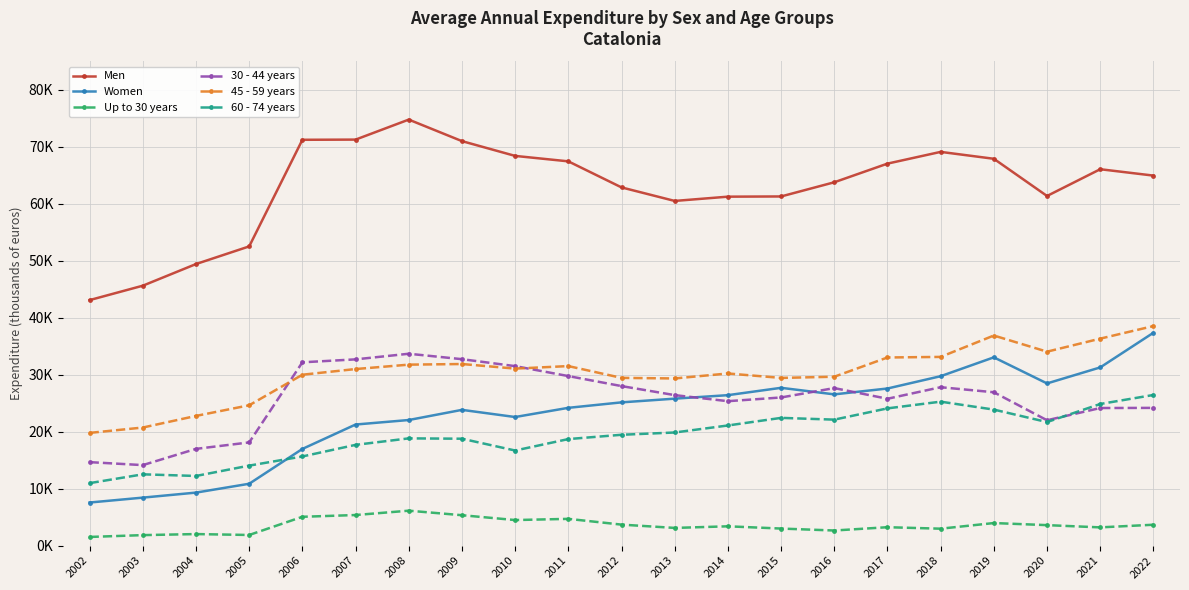

What is the greatest value displayed?

74794